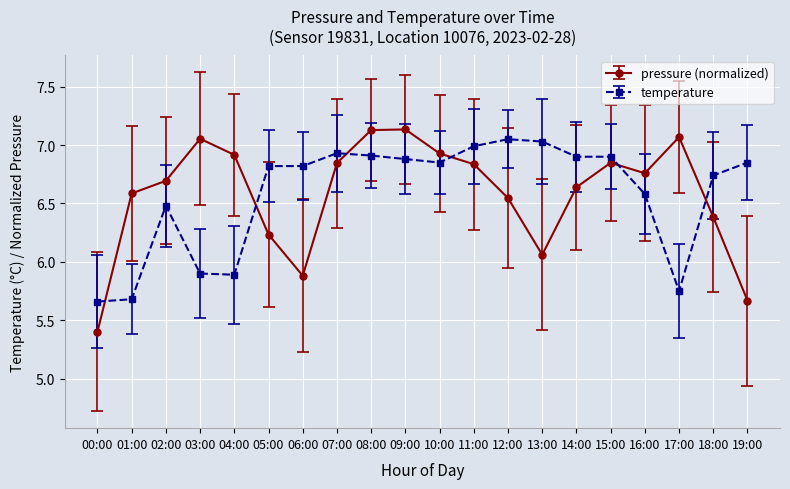

True or false: temperature has a value of 6.8 at 06:00.

True